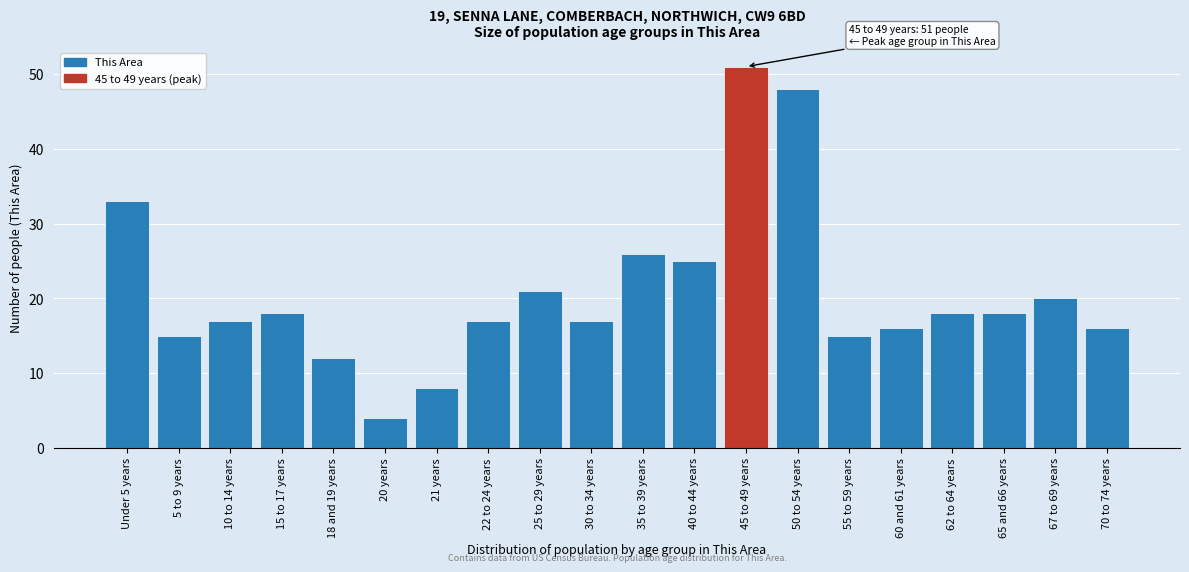

Reading right to left, what are all the values shown in this chart?

70 to 74 years=16	67 to 69 years=20	65 and 66 years=18	62 to 64 years=18	60 and 61 years=16	55 to 59 years=15	50 to 54 years=48	45 to 49 years=51	40 to 44 years=25	35 to 39 years=26	30 to 34 years=17	25 to 29 years=21	22 to 24 years=17	21 years=8	20 years=4	18 and 19 years=12	15 to 17 years=18	10 to 14 years=17	5 to 9 years=15	Under 5 years=33